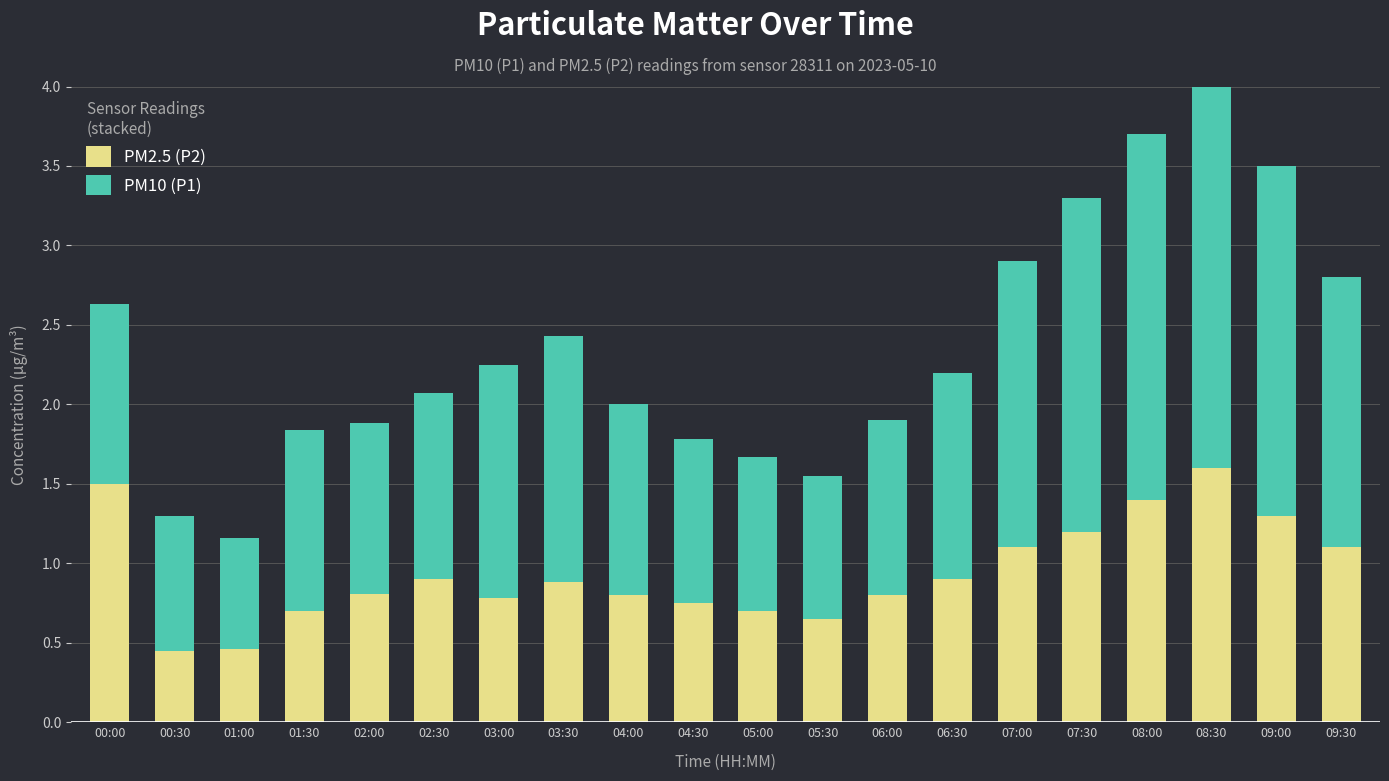

Is it true that PM10 (P1) equals 1.0 at 04:30?

True